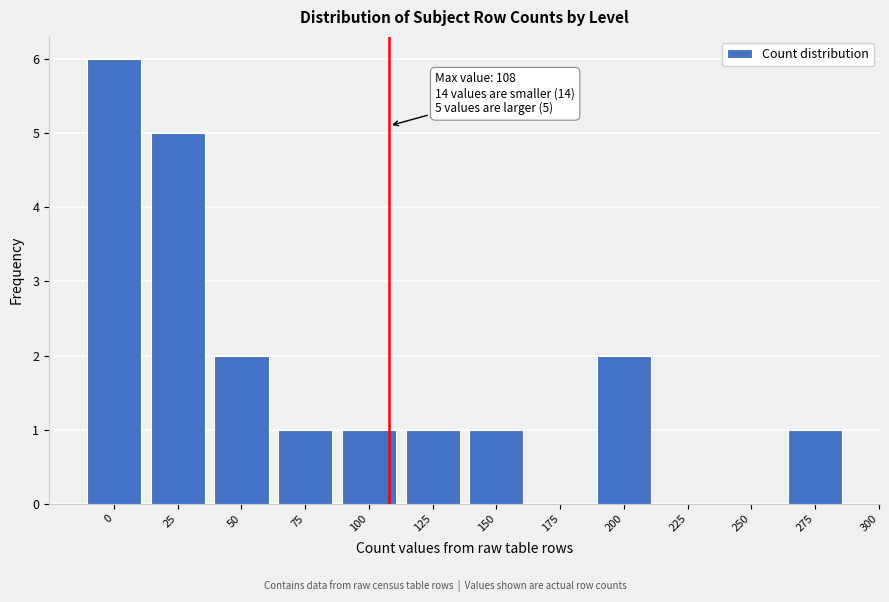

Reading right to left, what are all the values shown in this chart?

275=1	250=0	225=0	200=2	175=0	150=1	125=1	100=1	75=1	50=2	25=5	0=6